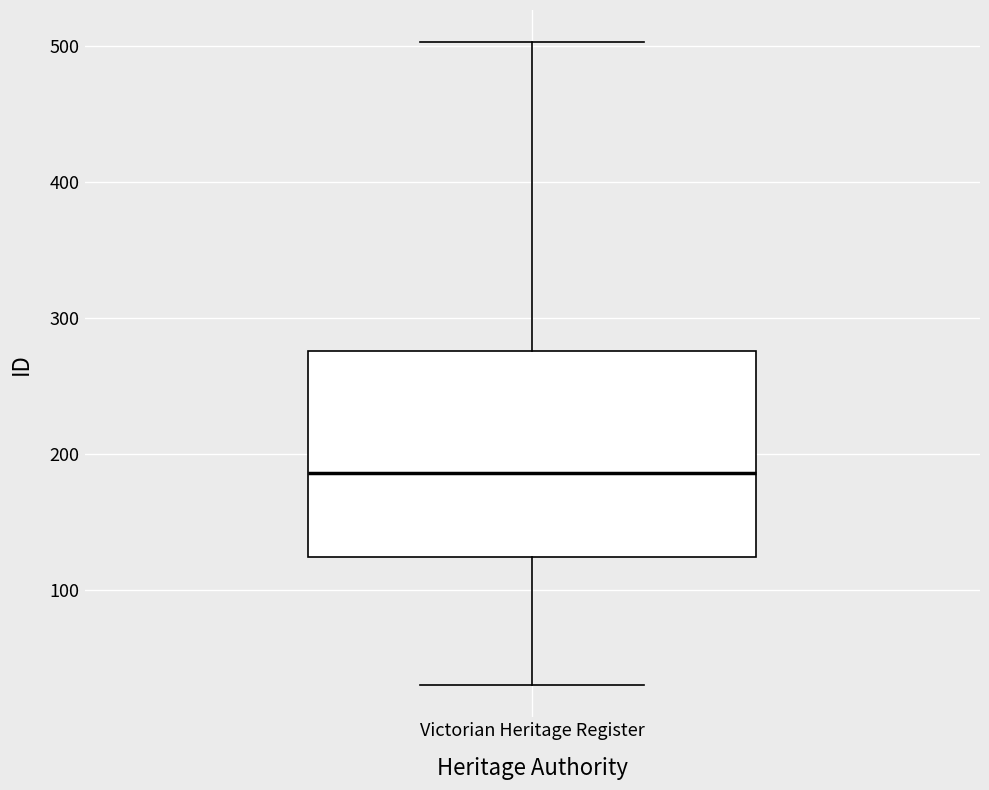

Read this box plot against the y-axis: the position of the median line, the range covered by the box, and the ends of both whiskers. The values are not printed on the chart, so give them approximately, as read against the axis.

median 190, box 120 to 280, whiskers 30 to 500